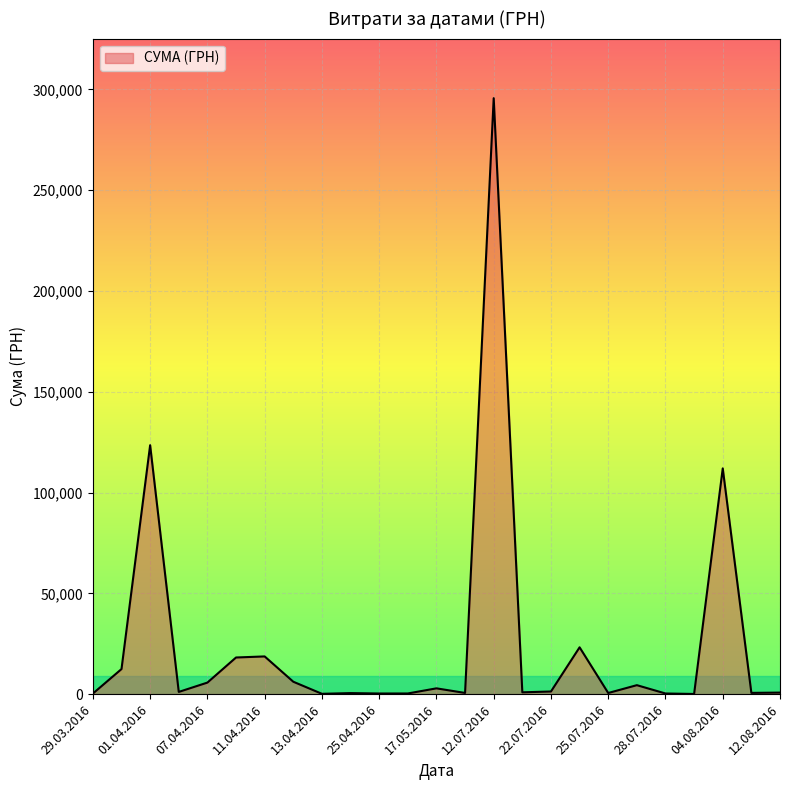

What is the maximum value shown in the chart?

295638.6